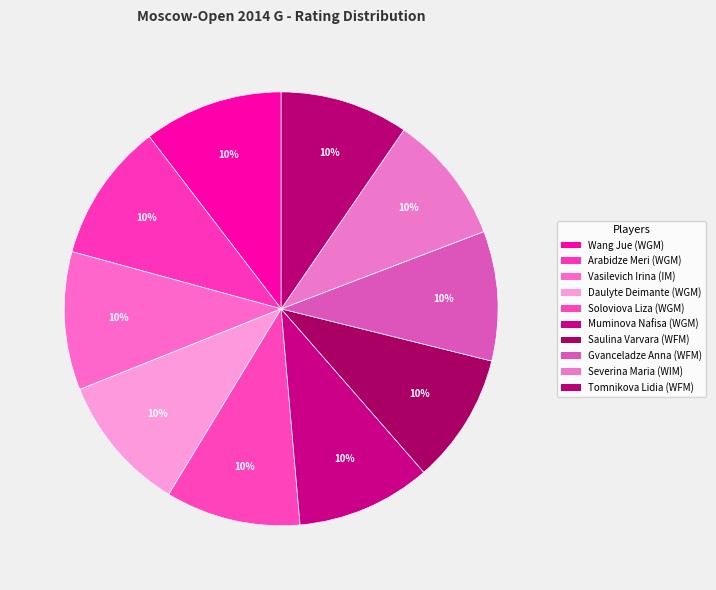

To the nearest percent, what portion does Gvanceladze Anna (WFM) represent?

10%